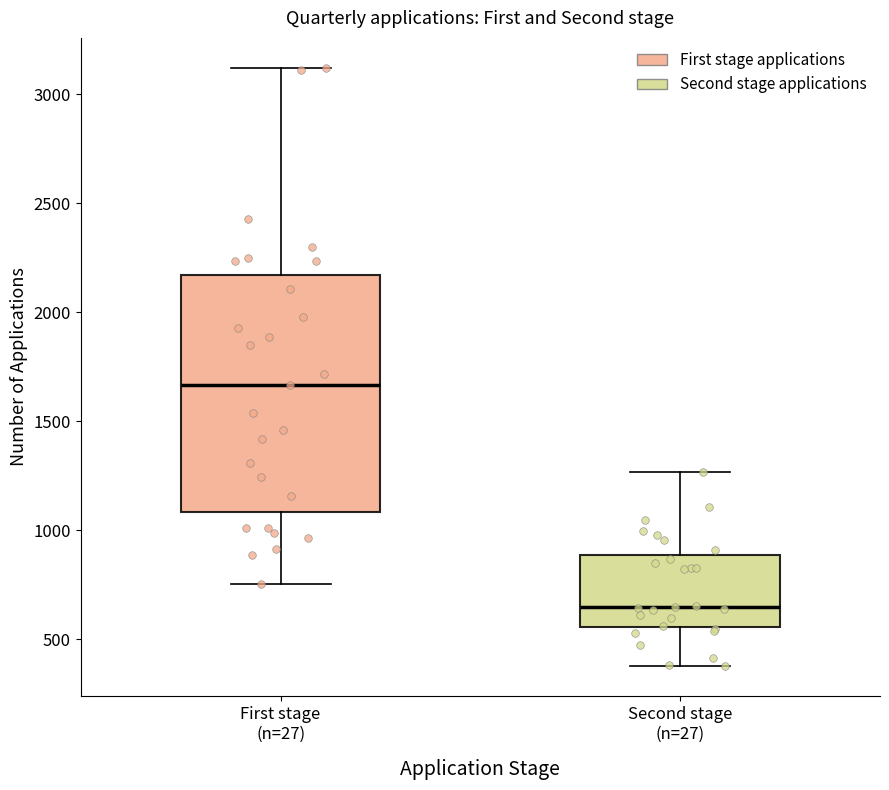

Reading left to right, read every box against the y-axis: the position of its median line, the range the box covers, and the ends of its whiskers. The values are not printed on the chart, so give them approximately, as read against the axis.

First stage (n=27): median 1650, box 1100 to 2150, whiskers 750 to 3100
Second stage (n=27): median 650, box 550 to 900, whiskers 400 to 1250